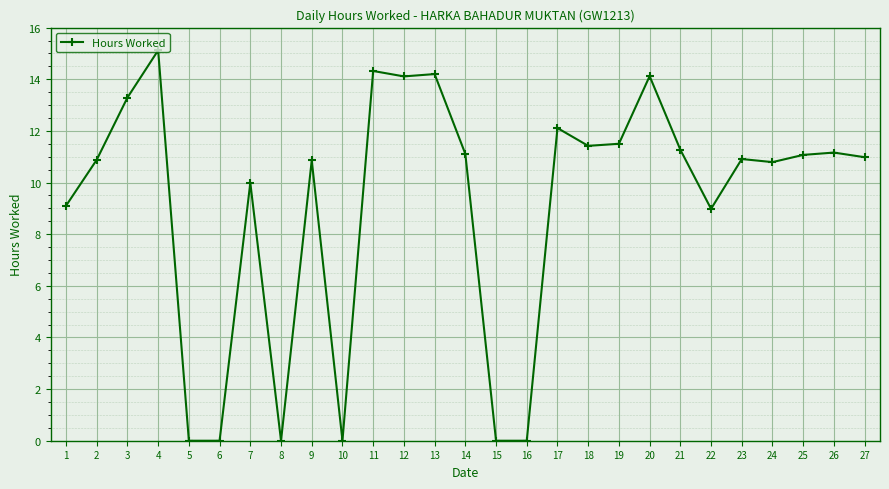

The chart shows a value of 3.0 at 4. True or false?

False